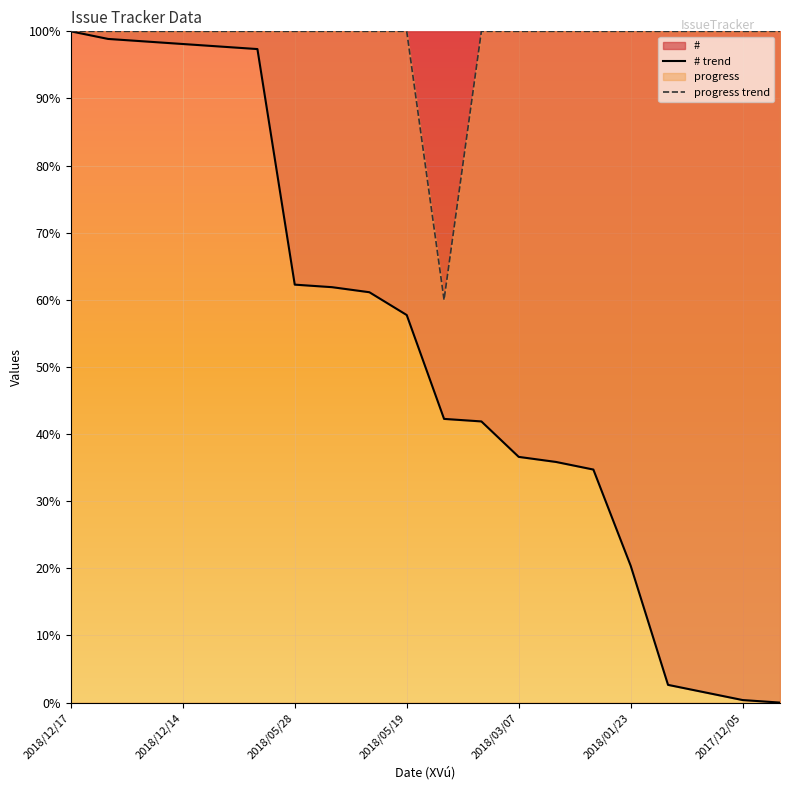

What is the total value across all series at 2018/03/07?

136.6